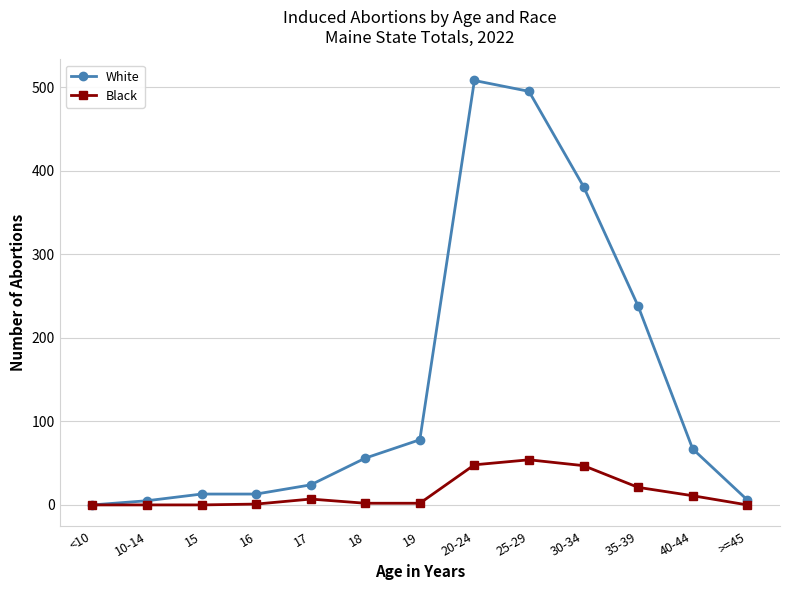

Which series has the largest range (max minus min)?

White